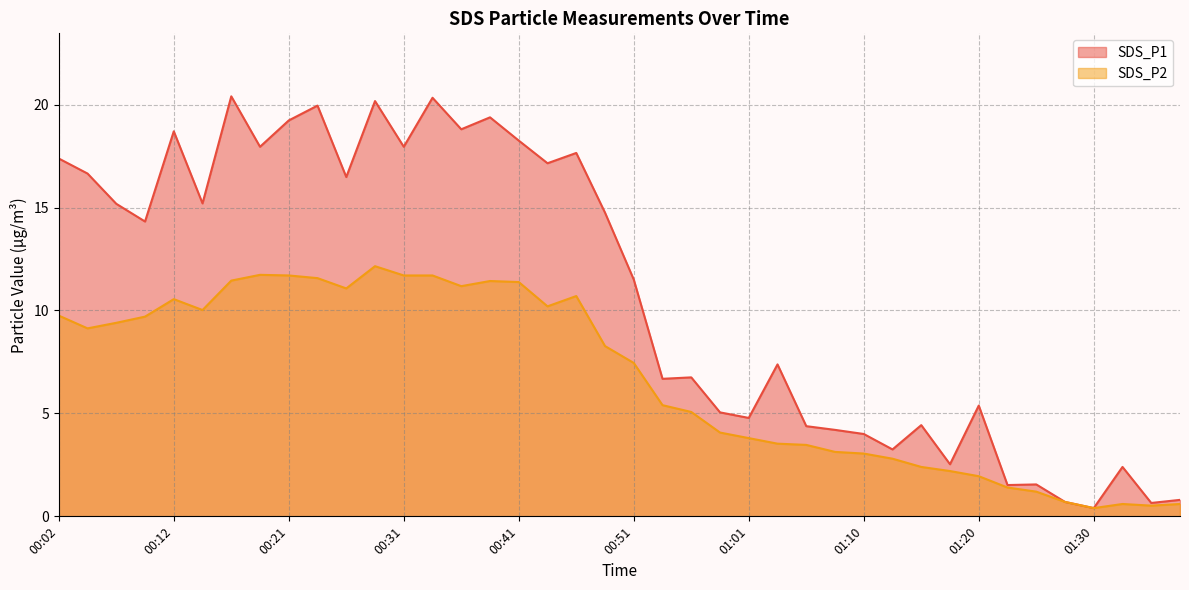

What is the label of the 34th point from the right?

00:16